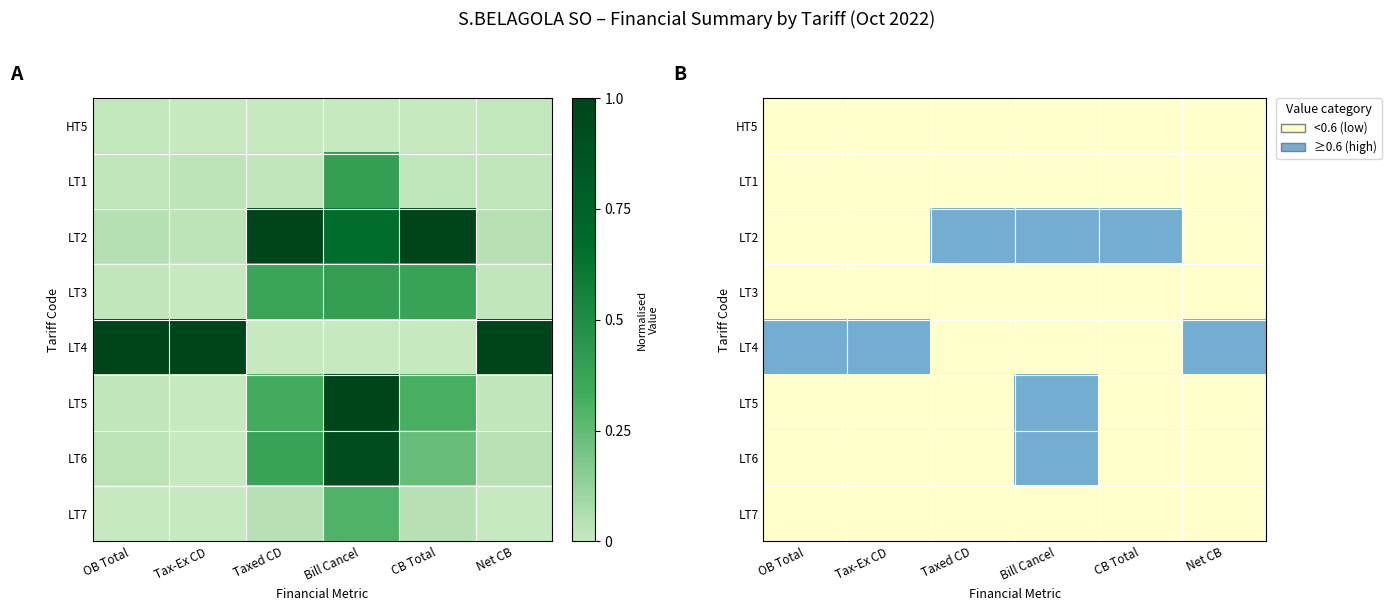

What is the maximum value shown in the chart?

1